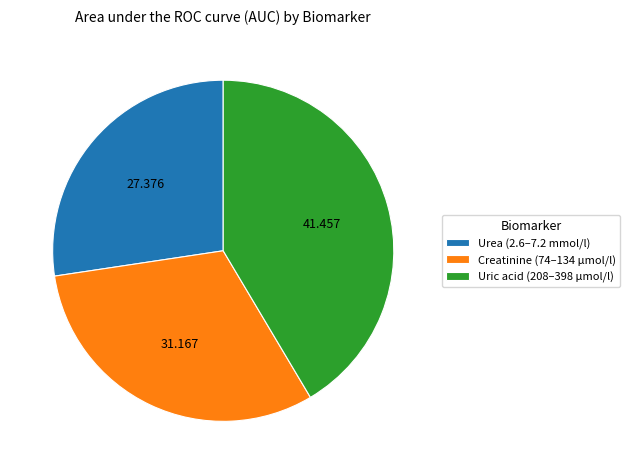

How many segments does this pie chart have?

3